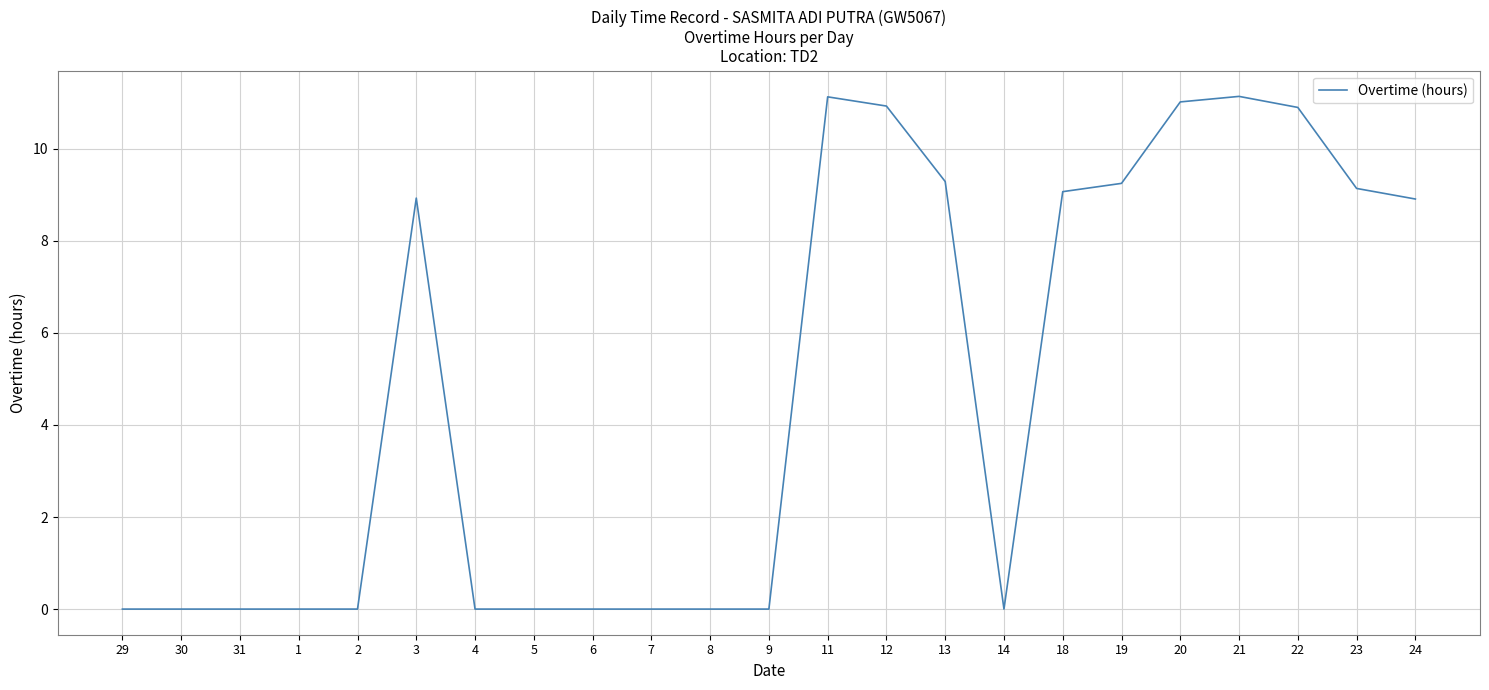

What is the difference between the maximum and minimum values?

11.1